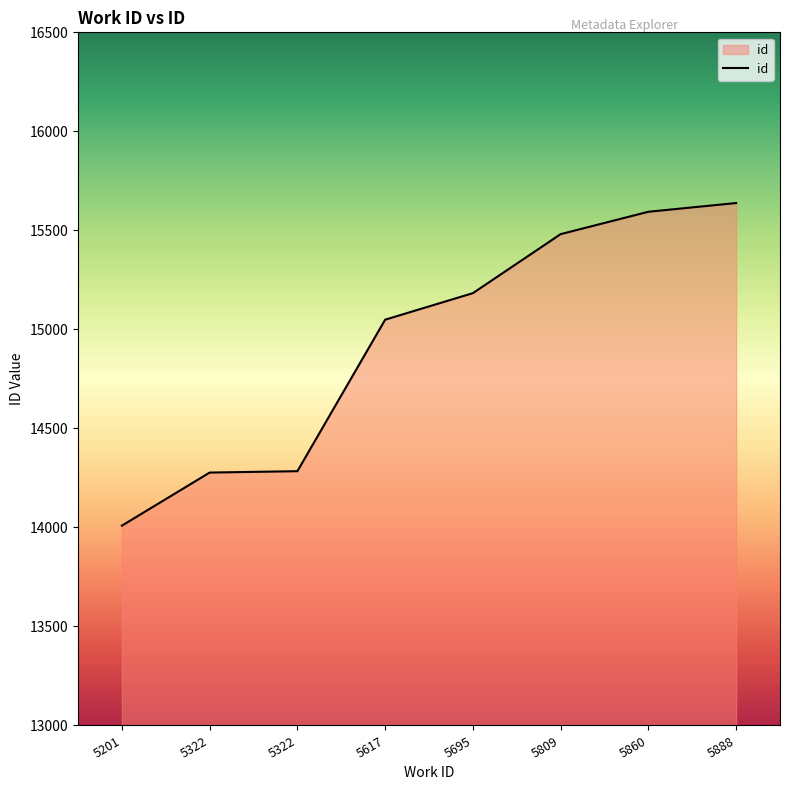

Reading left to right, list all the values displayed in this chart.

14009	14277	14284	15049	15183	15481	15594	15638